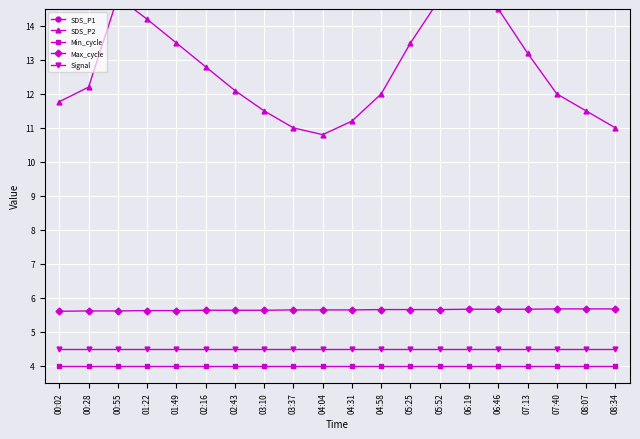

Count the Max_cycle values in the range 5 to 6.

20